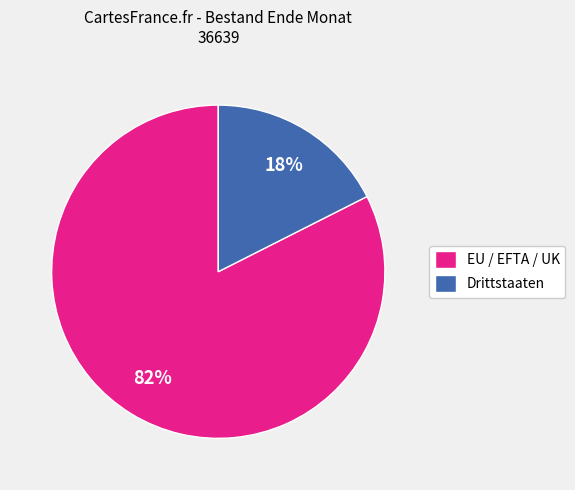

Which has a higher value, EU / EFTA / UK or Drittstaaten?

EU / EFTA / UK